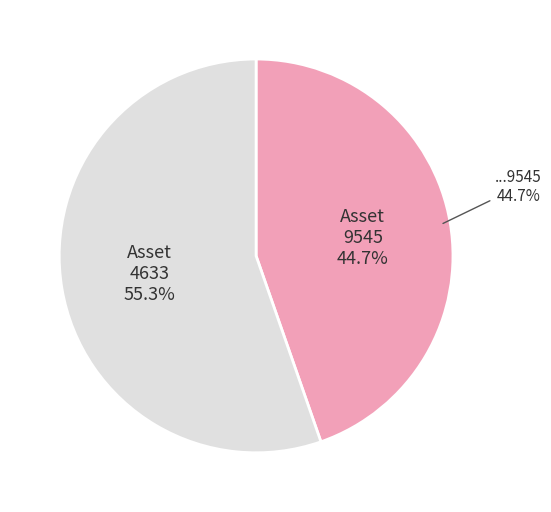

Does 1099791999545 represent more than half of the total?

No